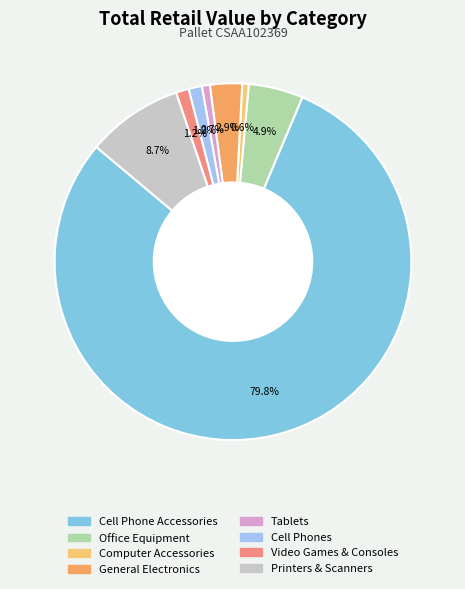

To the nearest percent, what is the combined percentage of General Electronics and Video Games & Consoles?

4%